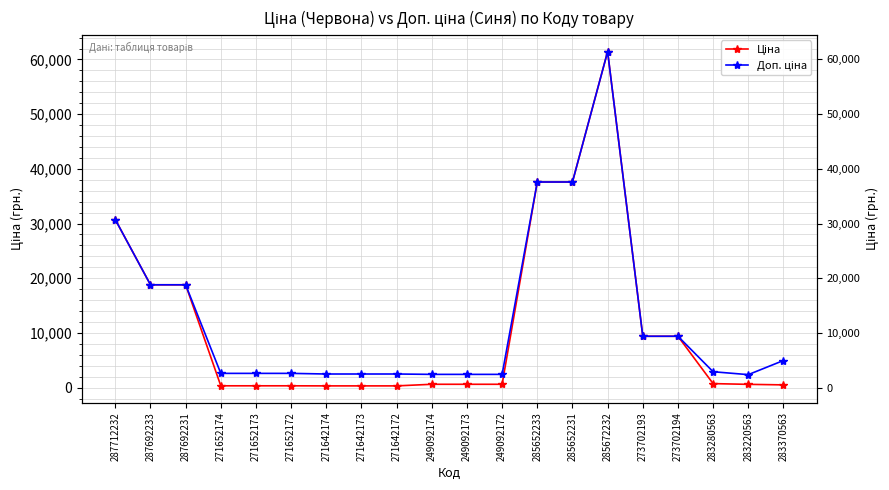

Where does the Ціна series first go above 603?

287712232